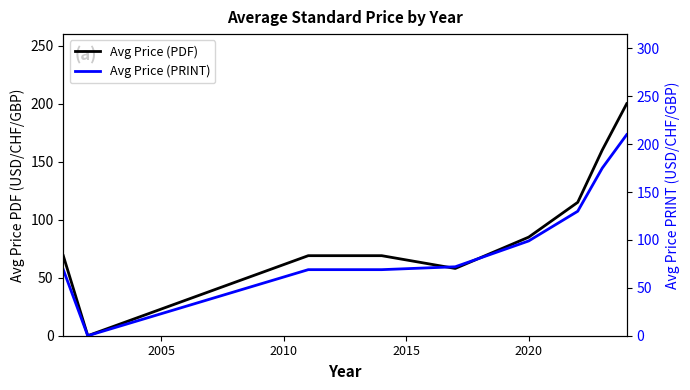

What are all the series names shown in the legend?

Avg Price (PDF), Avg Price (PRINT)